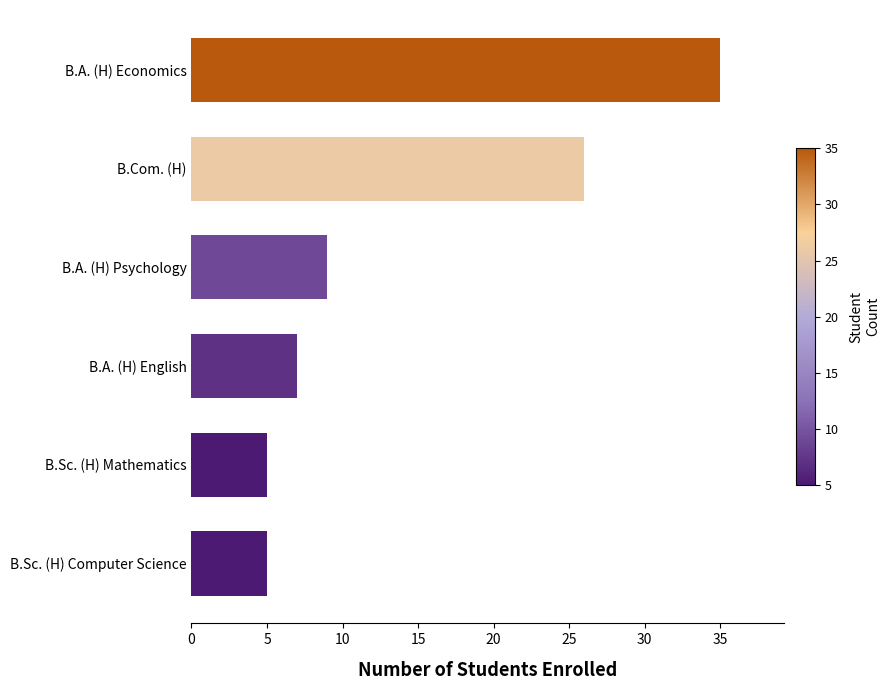

The value at B.A. (H) English is 11. True or false?

False